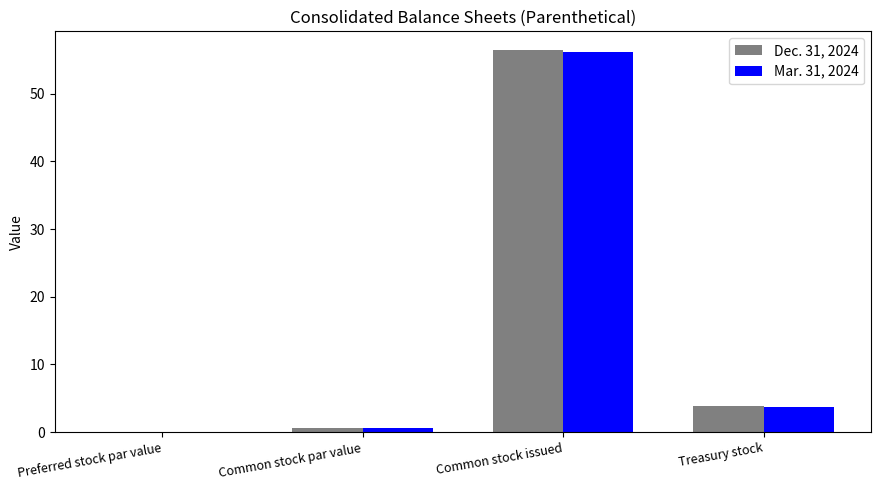

What is the average value of the Dec. 31, 2024 series?

15.2